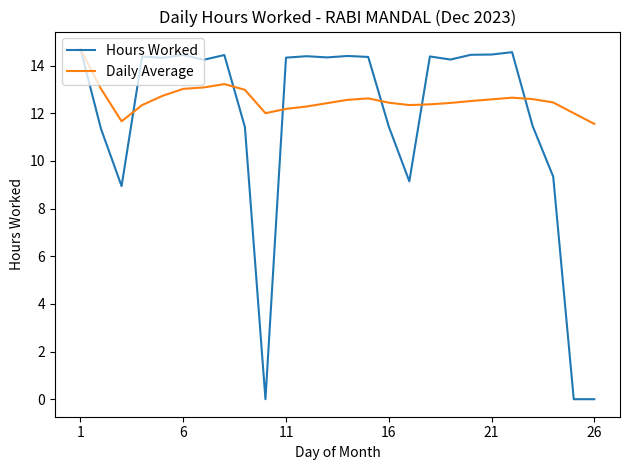

List the series in order of their overall mean, lowest first.

Hours Worked, Daily Average